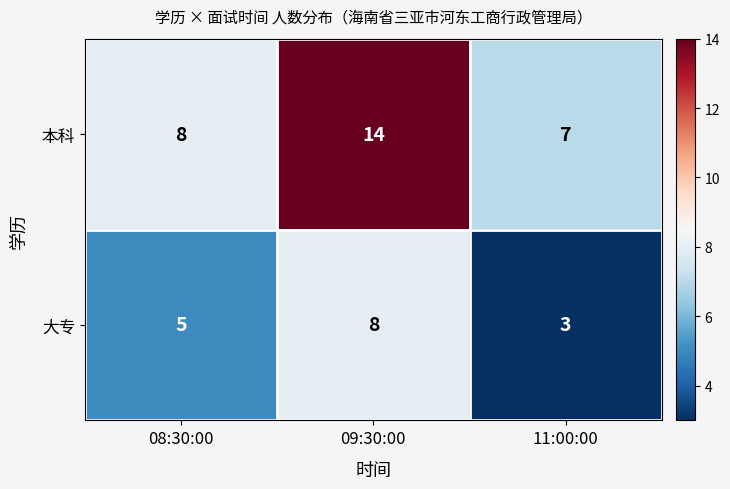

Reading left to right, list all the values displayed in this chart.

本科: 08:30:00=8	09:30:00=14	11:00:00=7
大专: 08:30:00=5	09:30:00=8	11:00:00=3